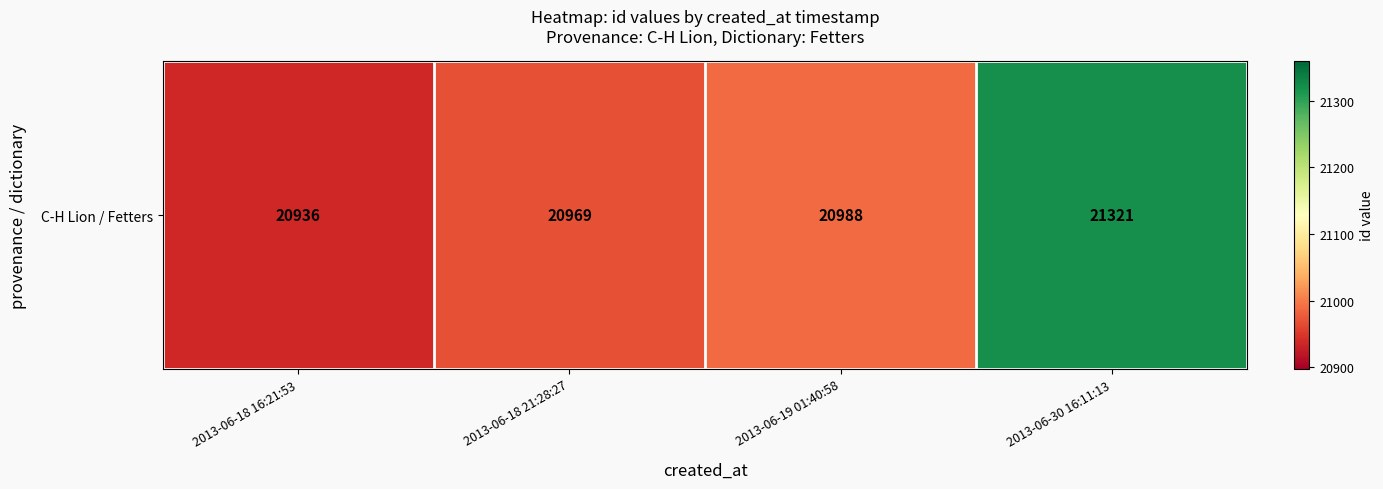

Which label corresponds to the largest value in the chart?

2013-06-30 16:11:13